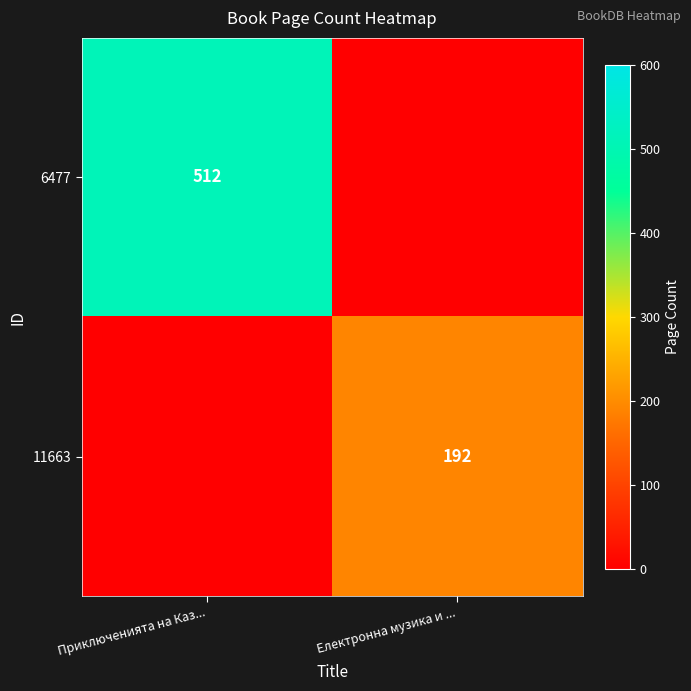

The 6477 series shows 512 at Приключенията на Каз.... True or false?

True